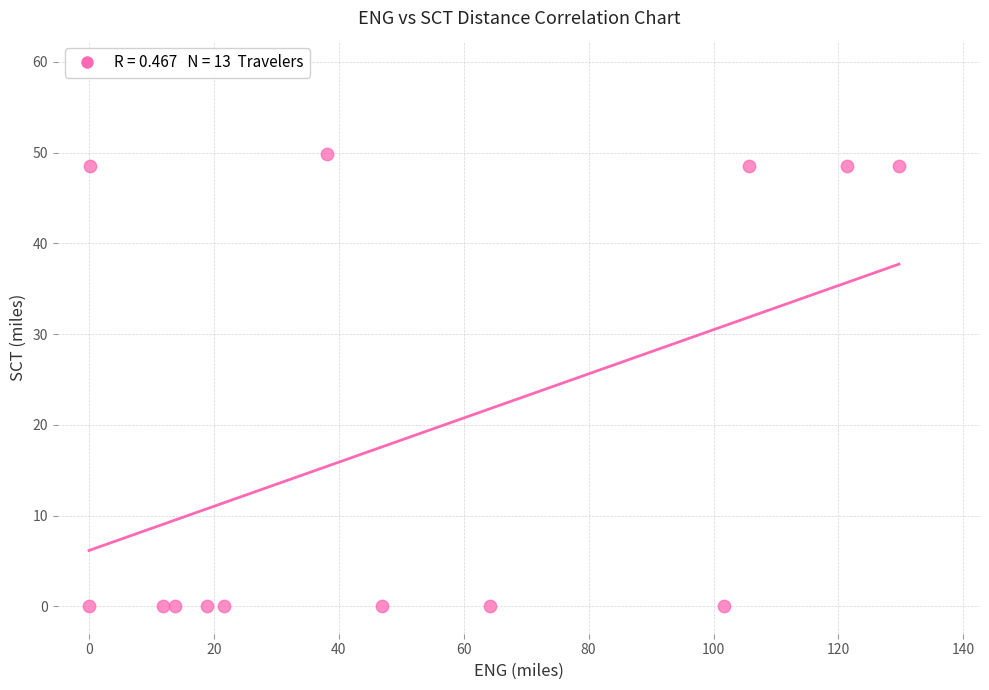

What is the range of X values (max minus min)?

129.7